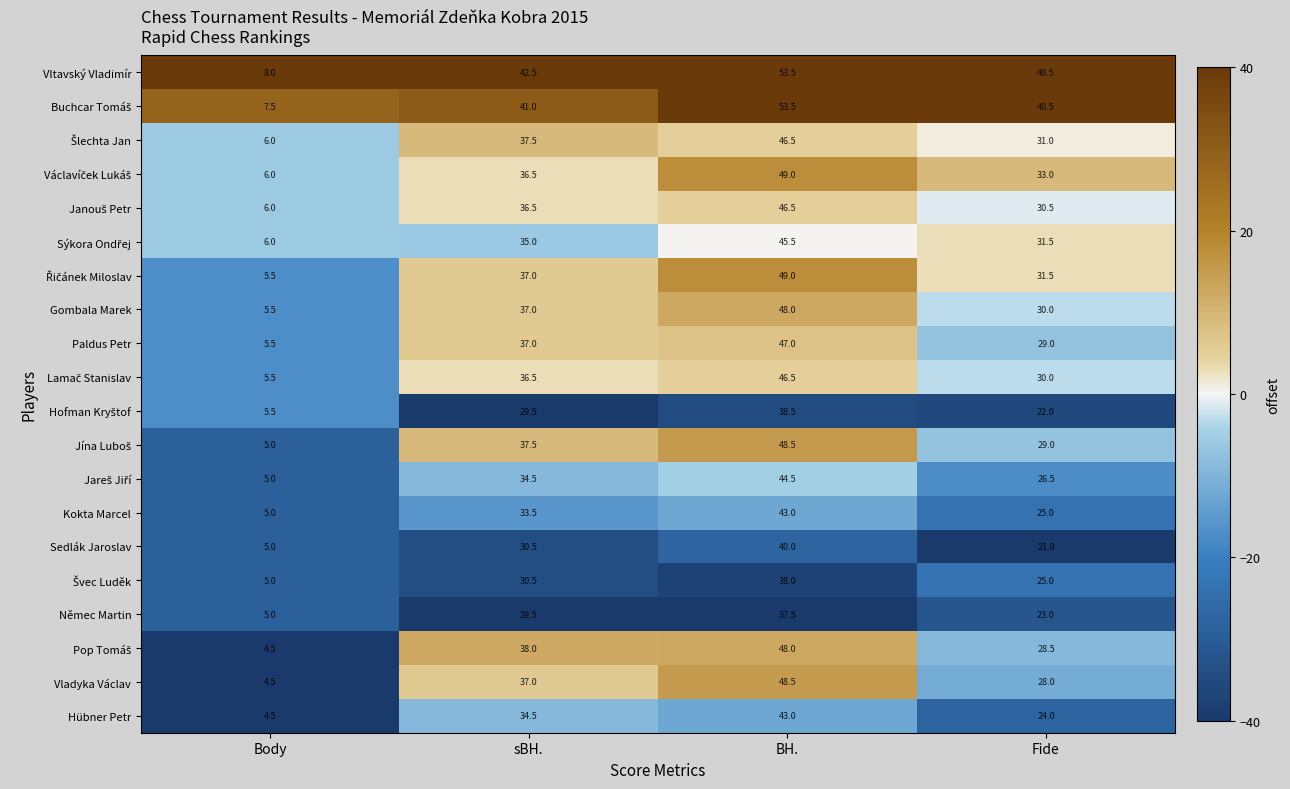

How many data points does each series have?

4